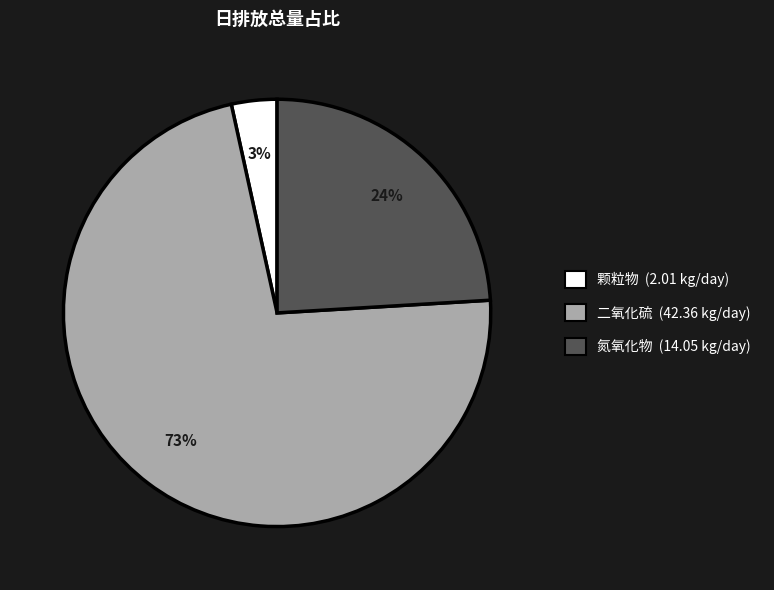

To the nearest percent, what is the combined percentage of 颗粒物 and 二氧化硫?

76%